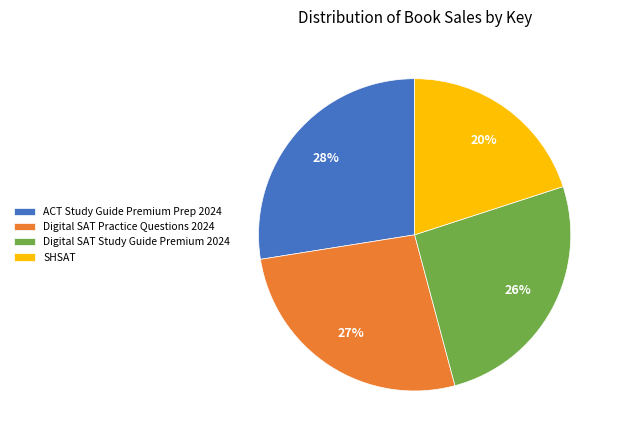

Which slice is the largest?

ACT Study Guide Premium Prep 2024